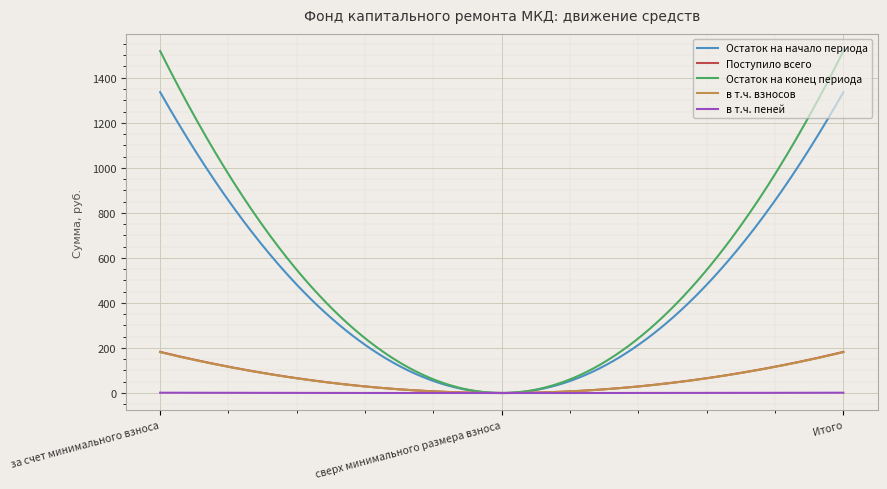

What is the greatest value displayed?

1518.8